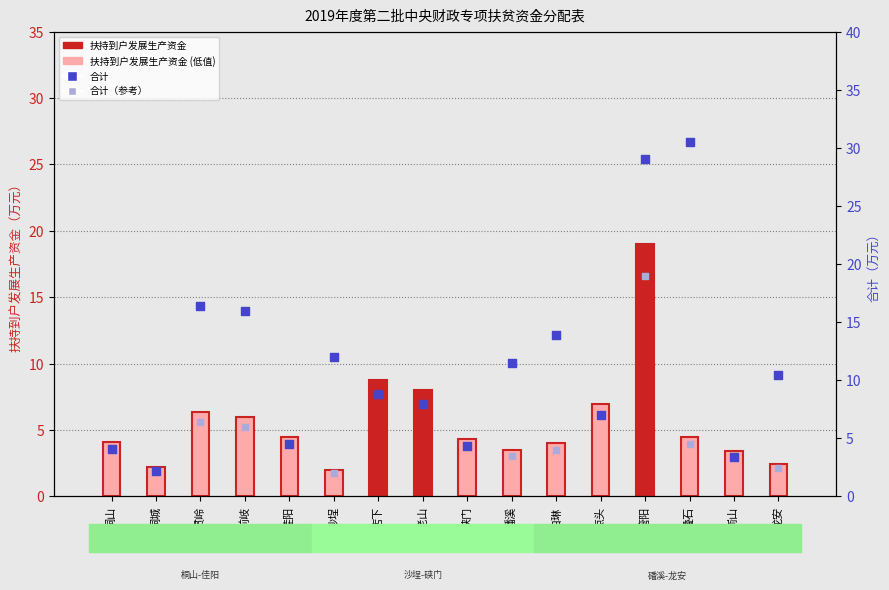

Which series contains the lowest Y value?

扶持到户发展生产资金